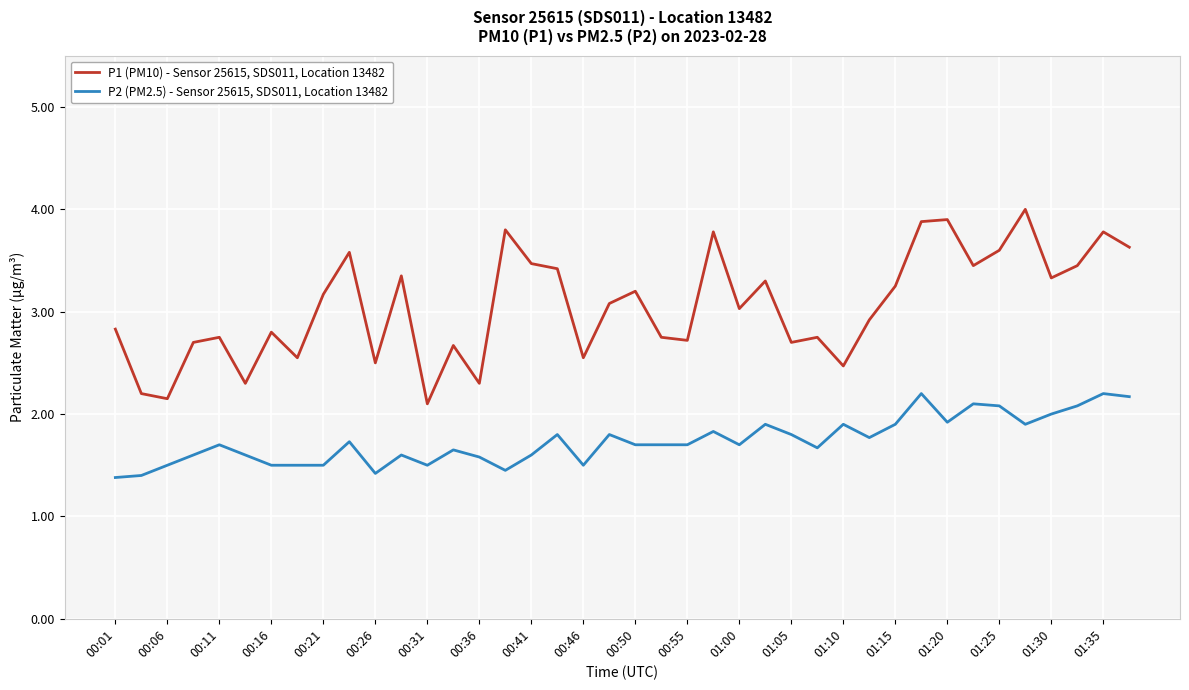

Does the chart display data point markers on the line(s)?

No